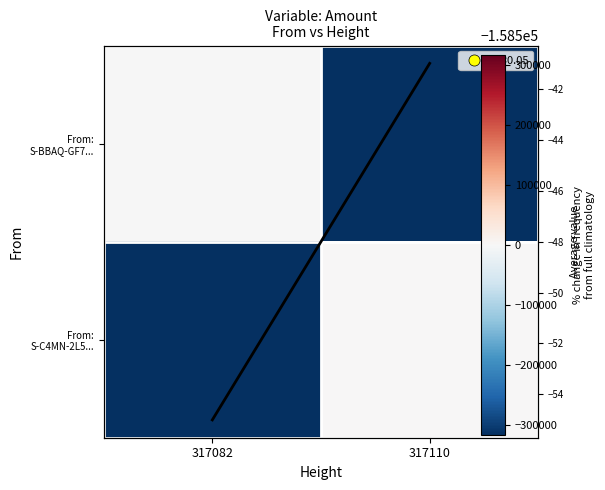

At 317082, list the series in order from largest to smallest.

From: S-BBAQ-GF7..., col mean, From: S-C4MN-2L5...